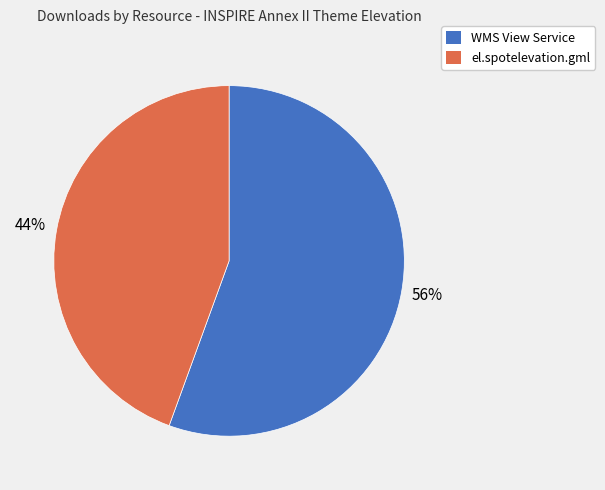

To the nearest percent, what is the average slice percentage?

50%